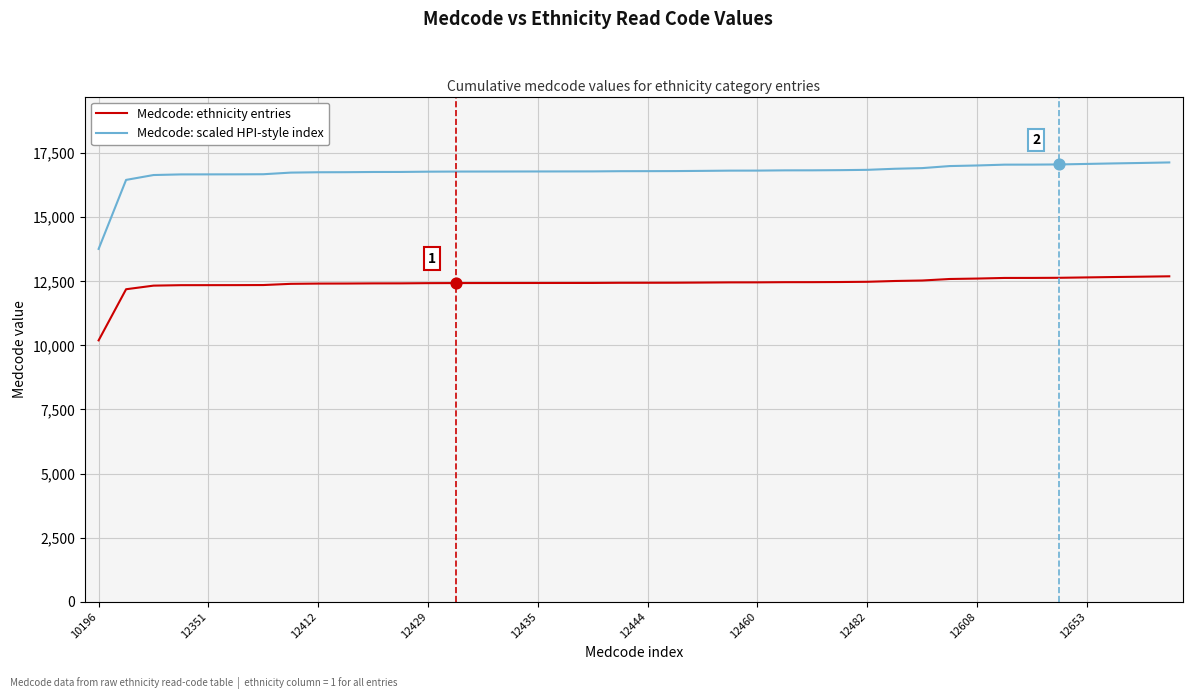

Which series has the widest spread of values?

Medcode: scaled HPI-style index